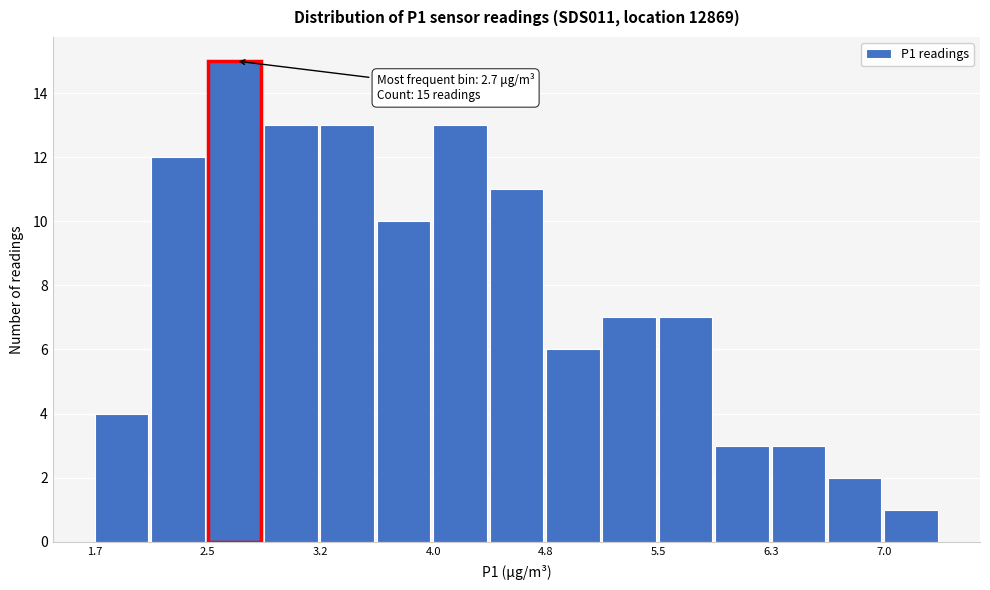

Around what value on the x-axis is the tallest bar? Give the approximate position of its centre, as read against the axis.

2.6